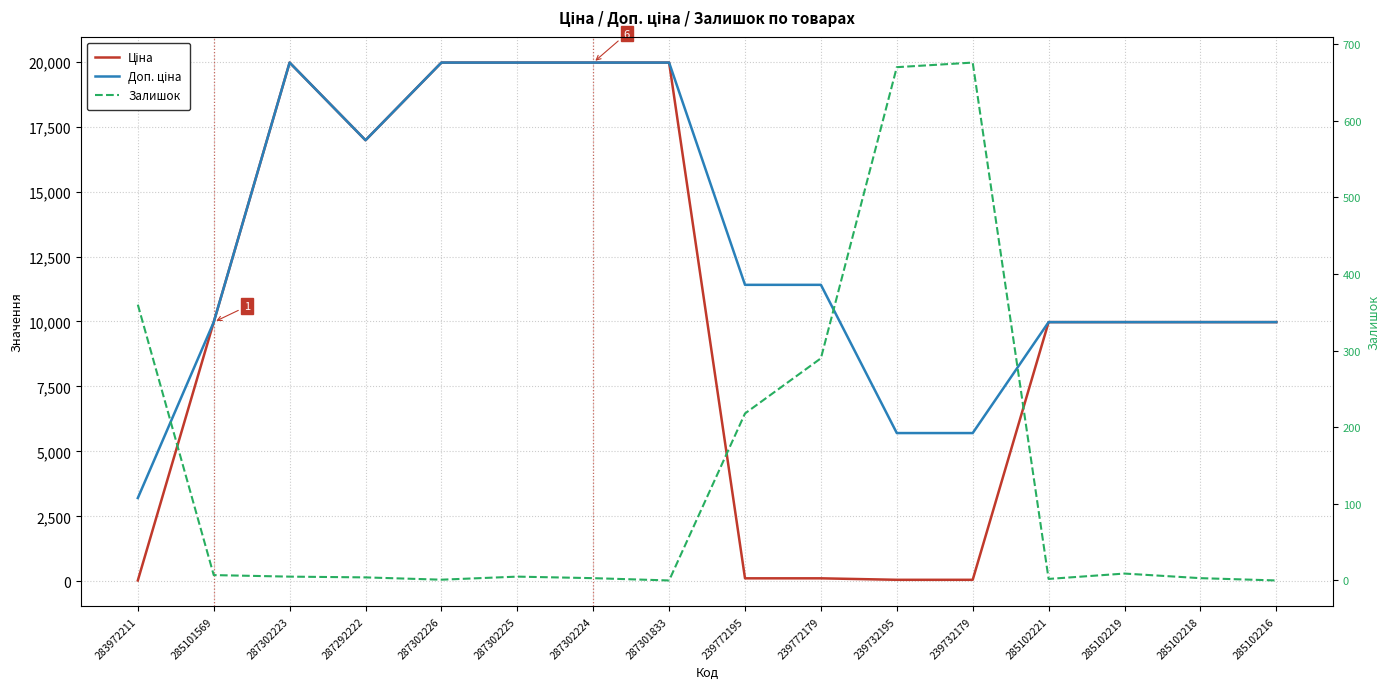

At how many categories does at least one series exceed 9454?

13